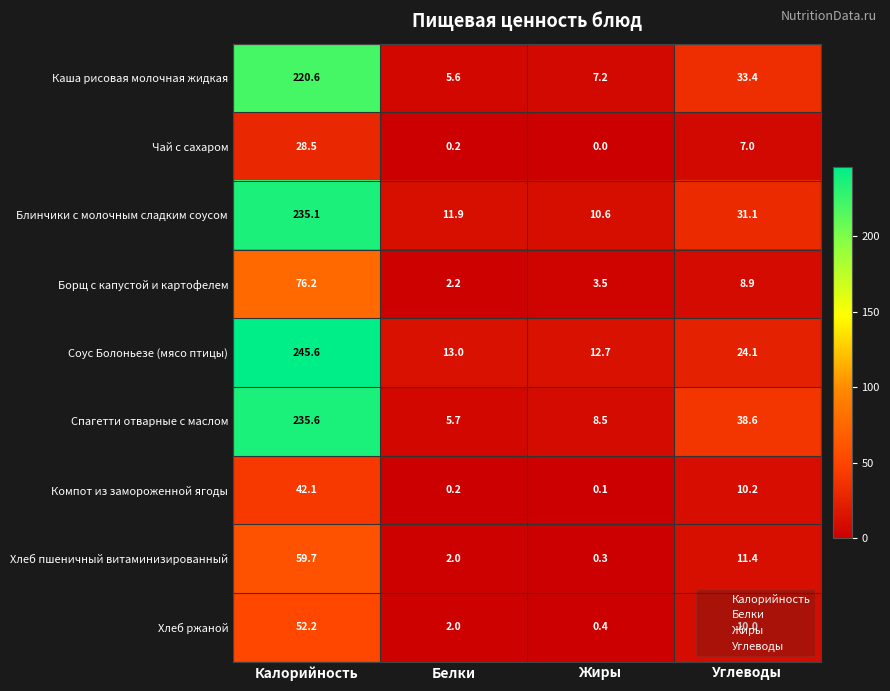

Which series has the largest range (max minus min)?

Соус Болоньезе (мясо птицы)